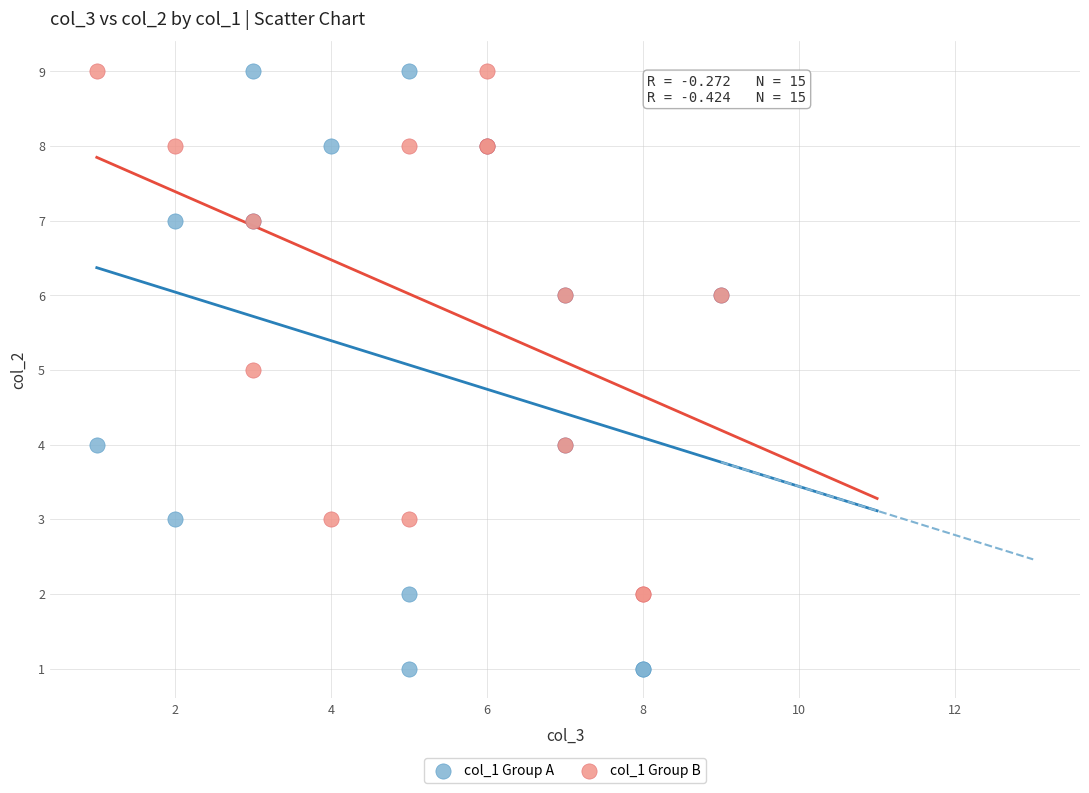

Which series has the widest spread of Y values?

col_1 Group A